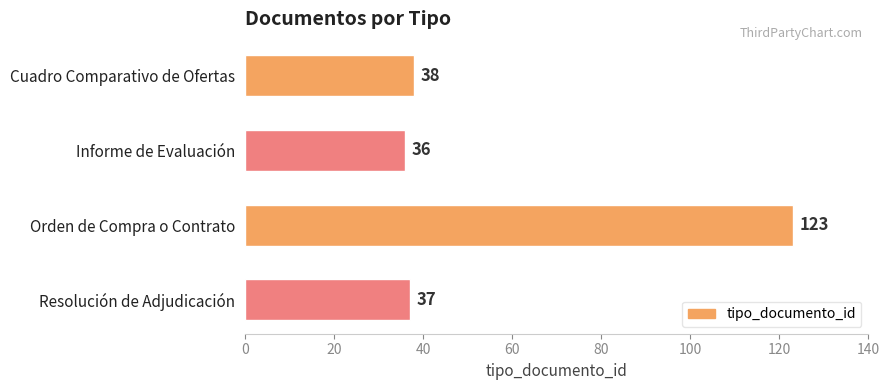

Where is the data nearest to the value 79?

Cuadro Comparativo de Ofertas